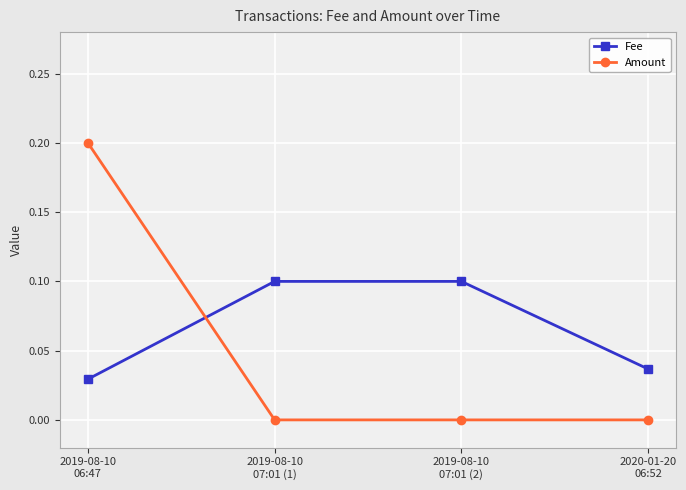

Read the Amount value at 2019-08-10
06:47.

0.2